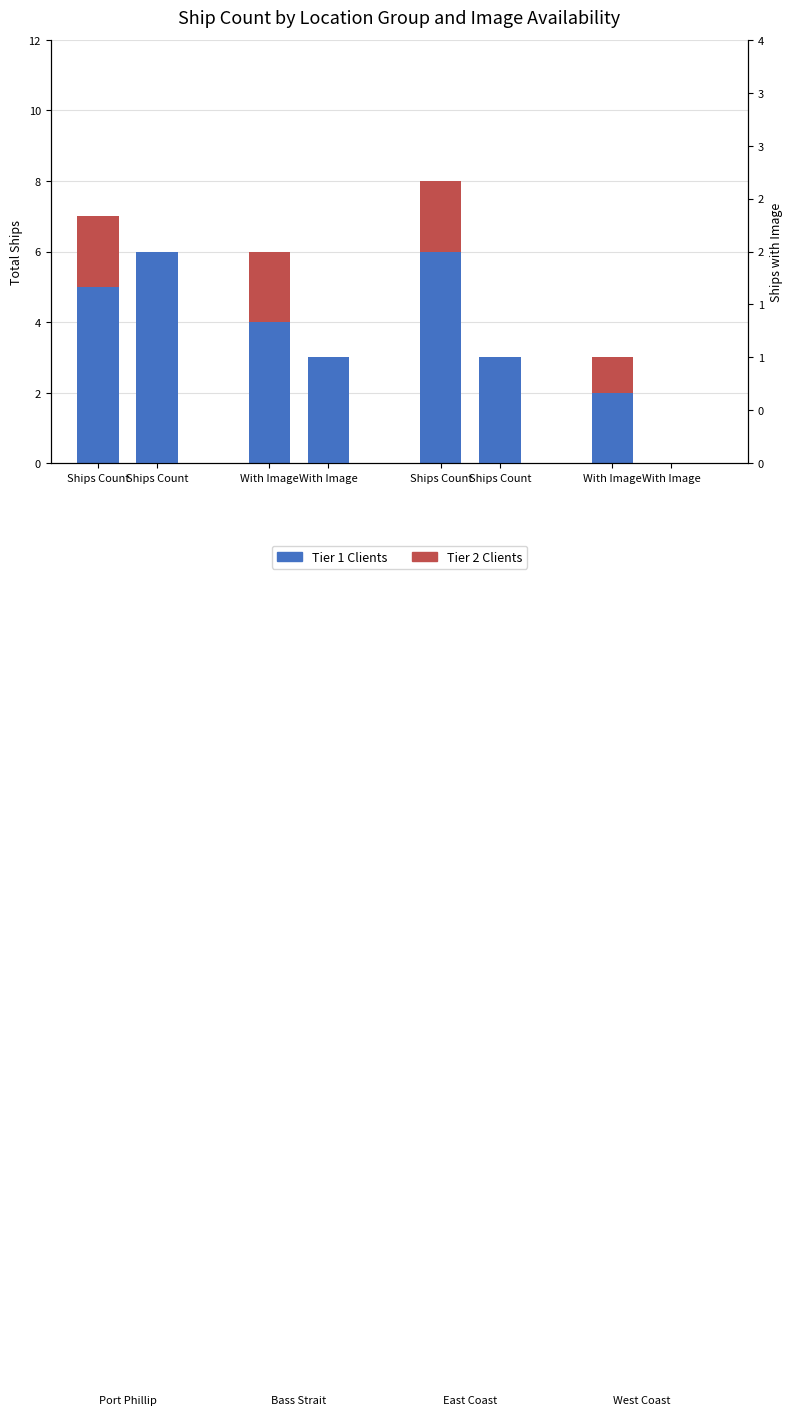

True or false: Tier 1 Clients has a value of 1 at With Image.

True